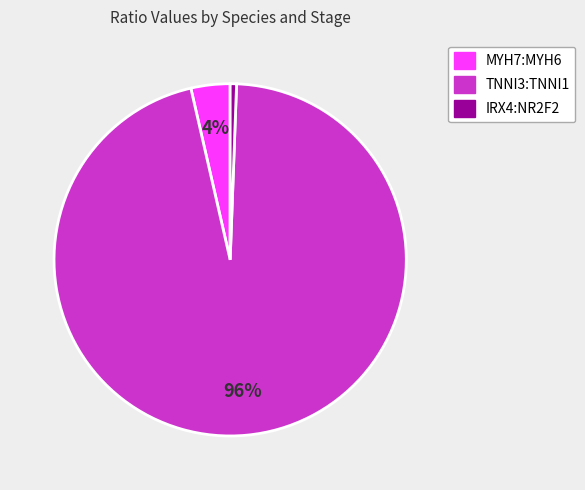

What is the smallest slice in the pie chart?

IRX4:NR2F2